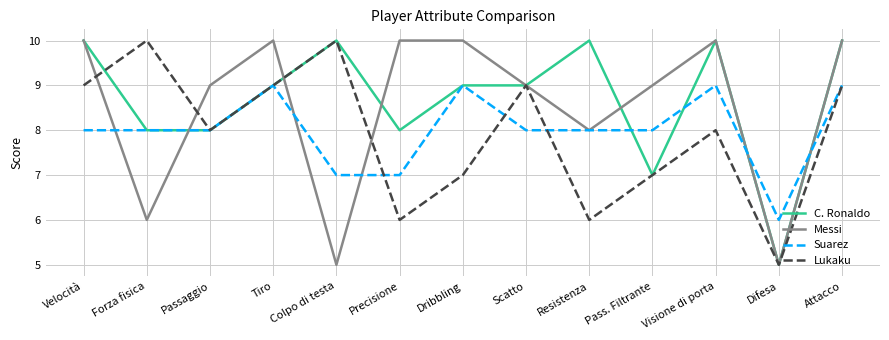

What is the total value across all series at Tiro?

37